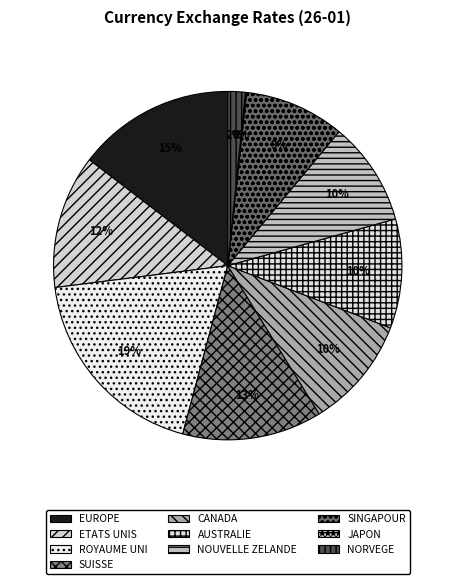

Do NORVEGE and JAPON together represent more than half of the pie?

No